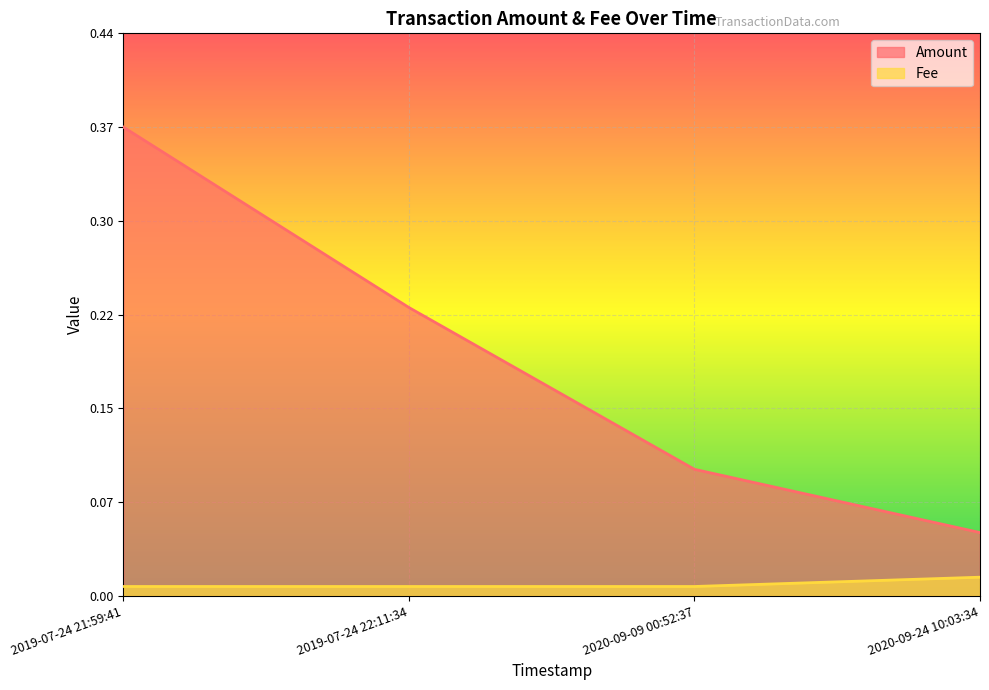

What is the sum of the Amount values at 2020-09-09 00:52:37 and 2019-07-24 21:59:41?

0.5